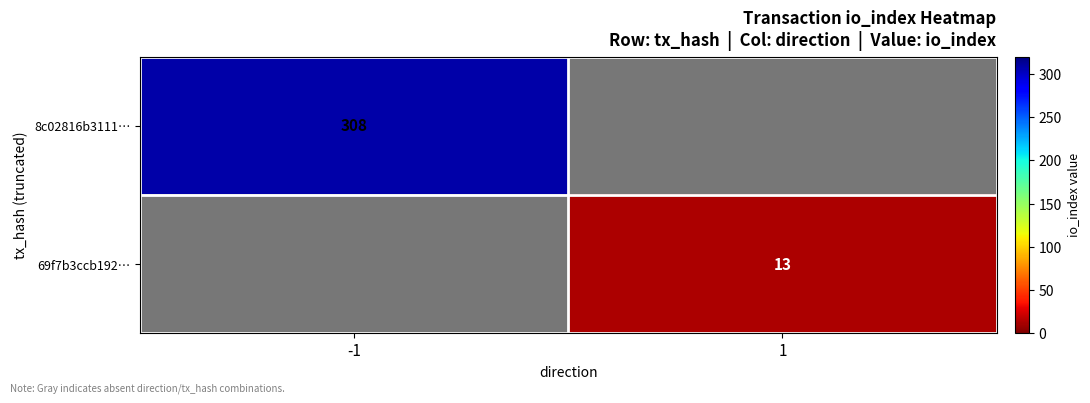

The 69f7b3ccb192… series shows 18 at 1. True or false?

False